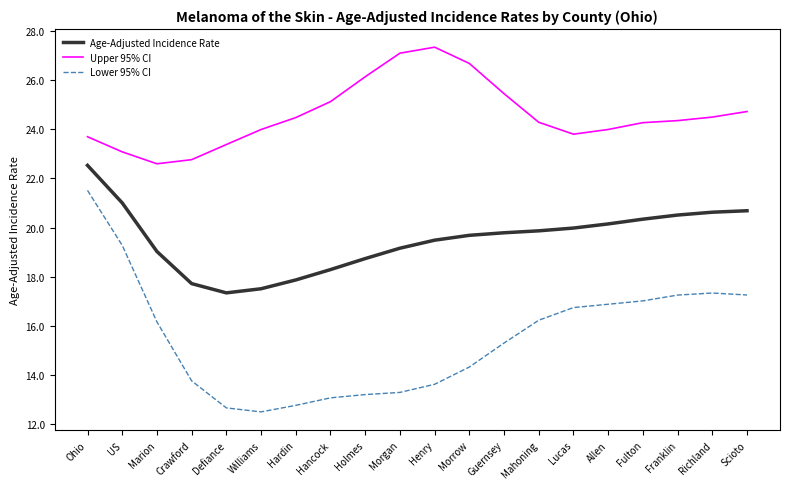

What position from the left is Fulton?

17